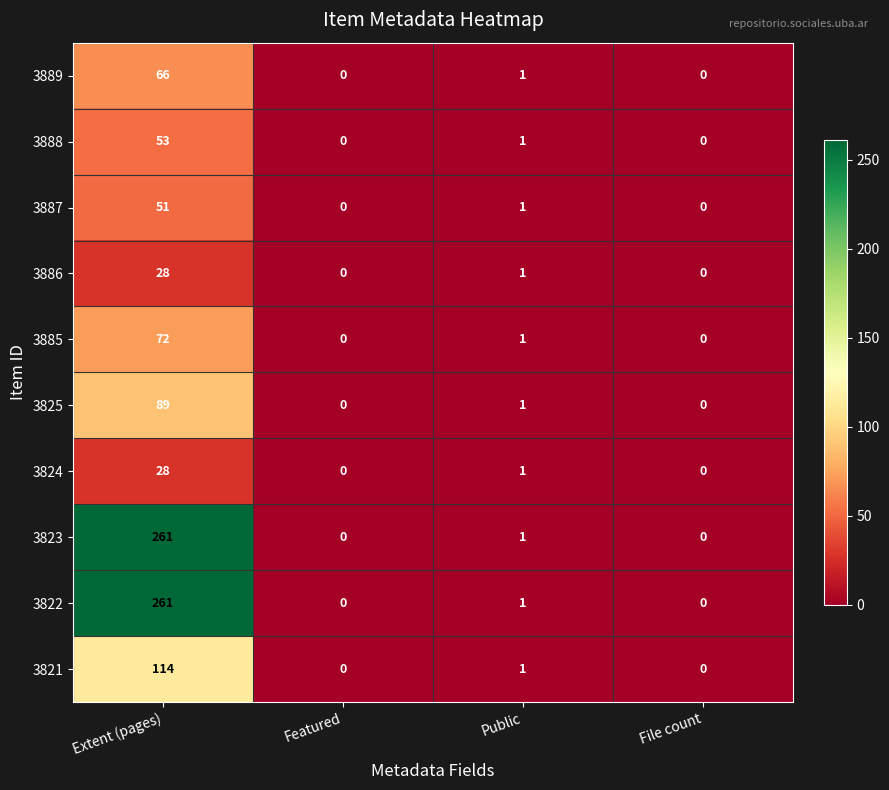

What is the greatest value displayed?

261